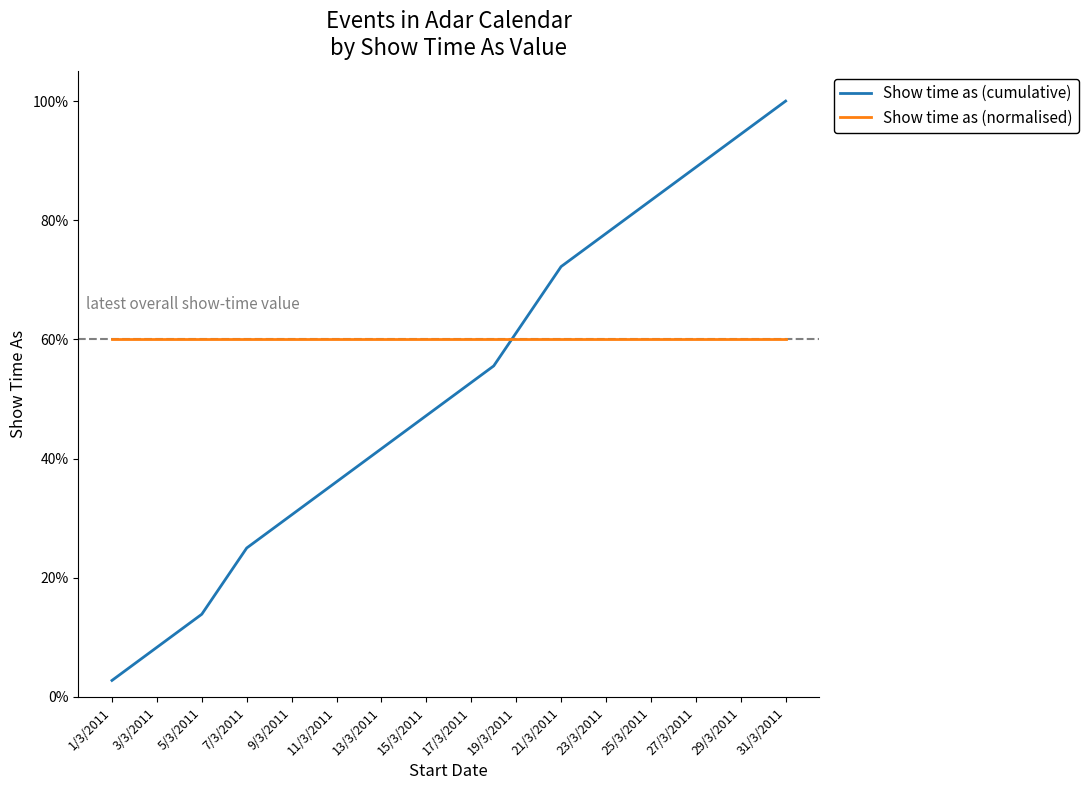

List the series in order of their overall mean, highest first.

Show time as (normalised), Show time as (cumulative)